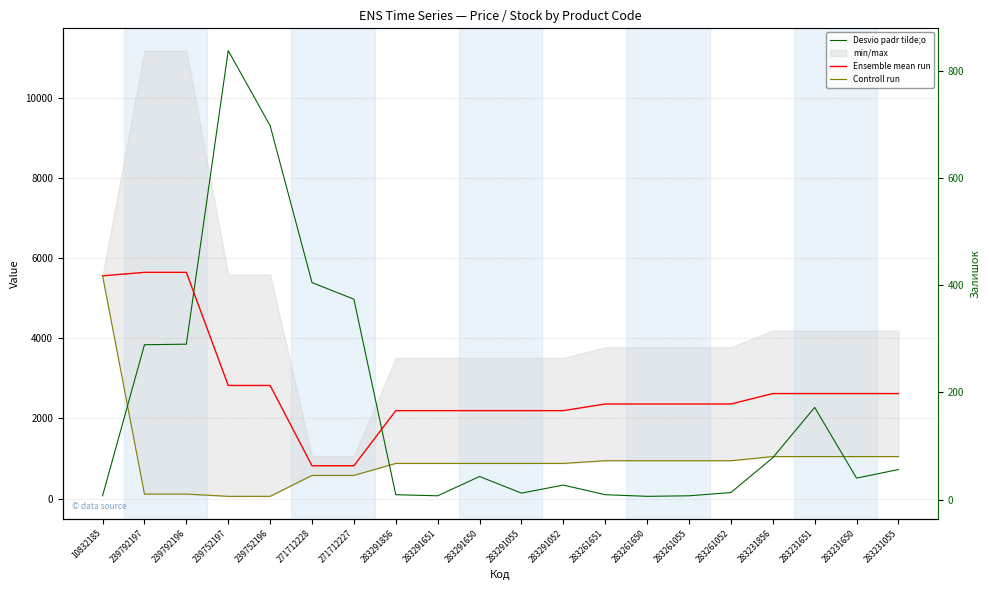

Between 283261650 and 239792196, which is larger?

239792196